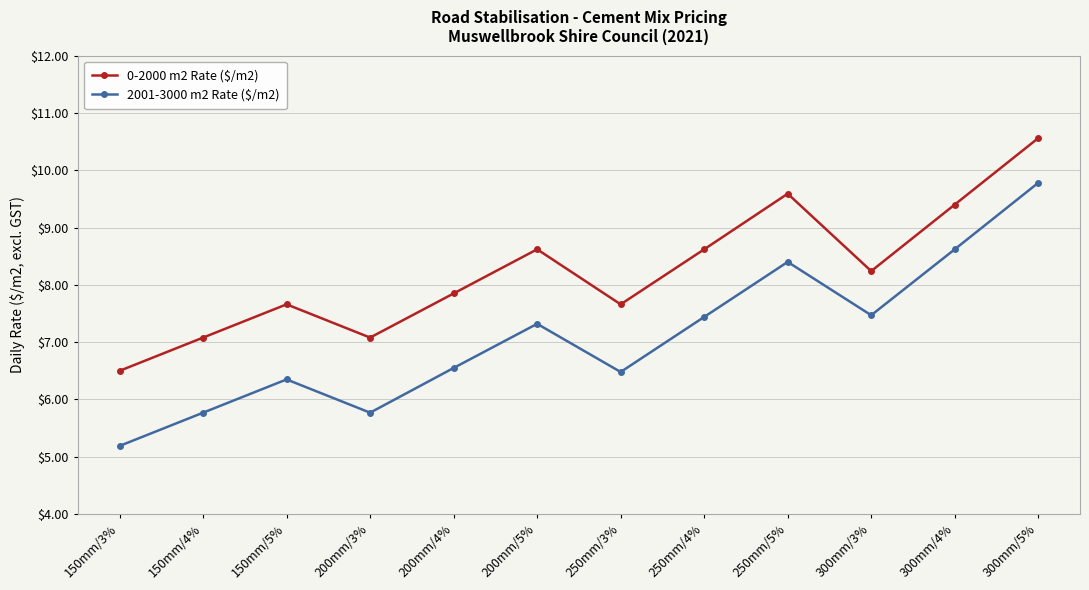

True or false: 0-2000 m2 Rate ($/m2) and 2001-3000 m2 Rate ($/m2) cross at least once.

False